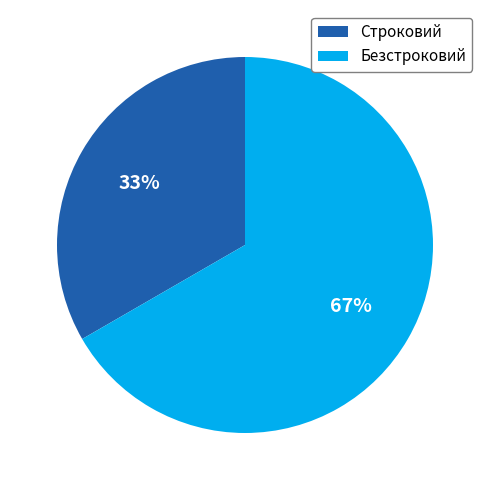

Which slice represents more than half of the pie?

Безстроковий